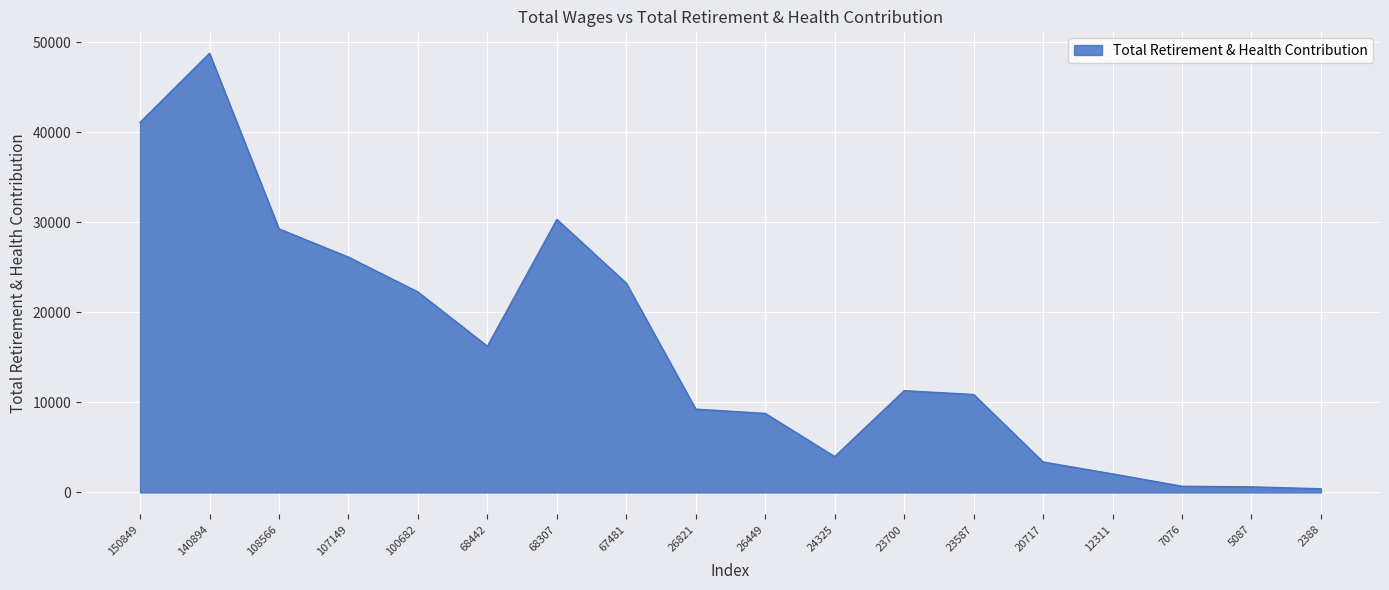

At which category does the chart reach its peak across all series?

140894